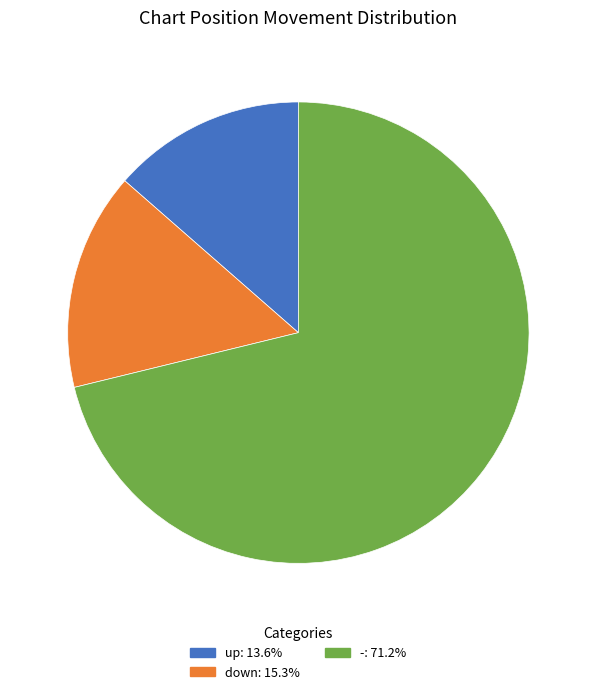

How many segments does this pie chart have?

3